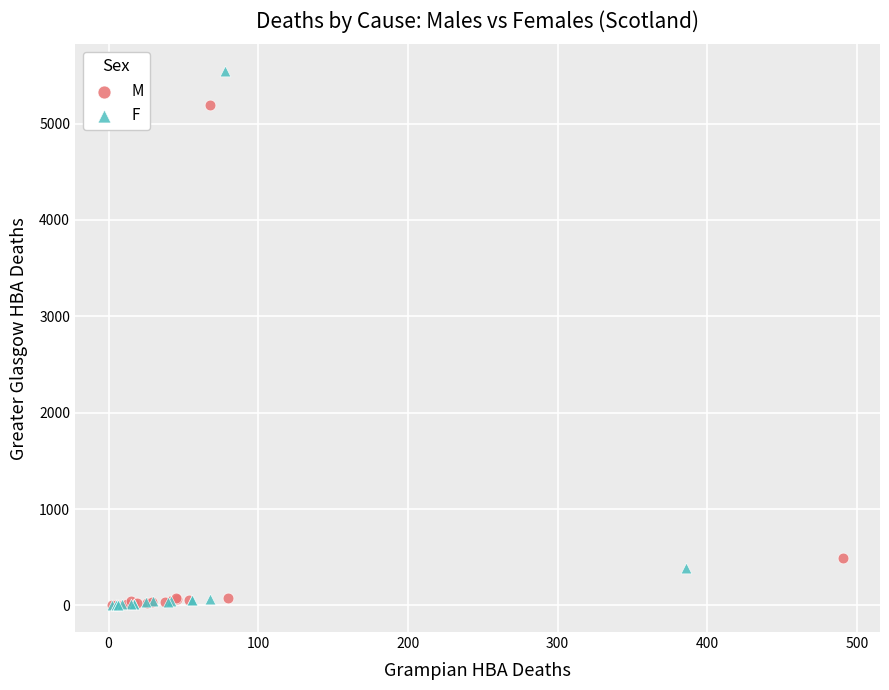

Which series has the widest spread of Y values?

F